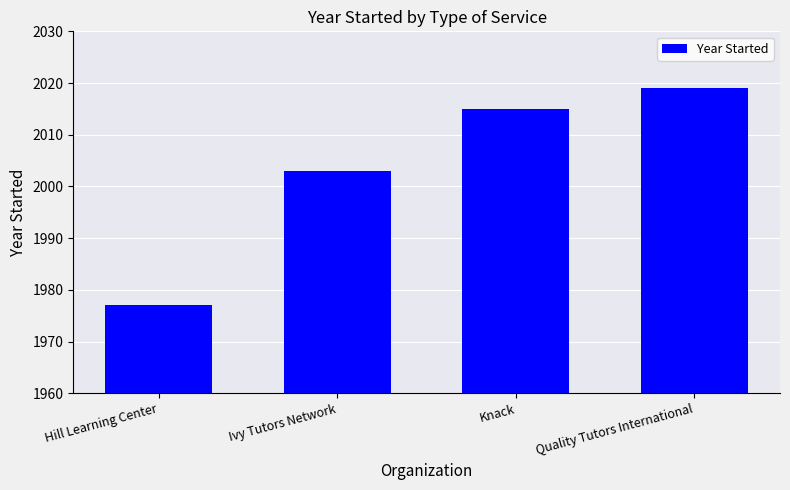

What is the smallest value displayed?

1977